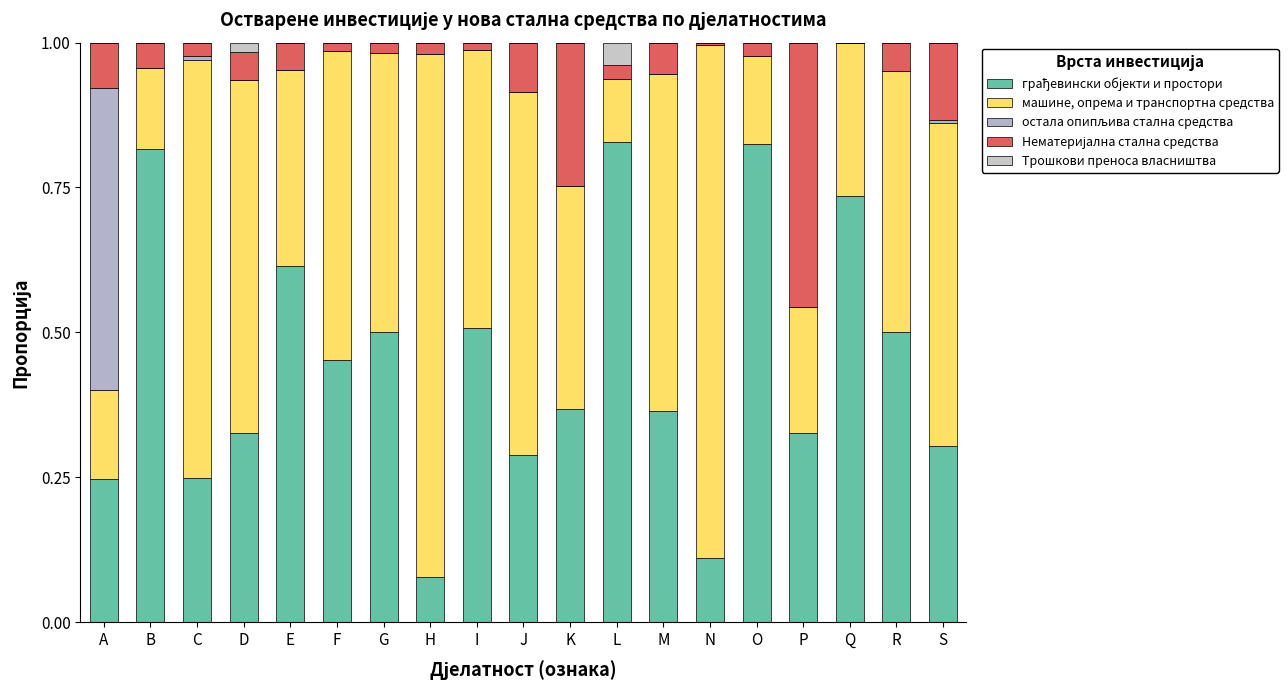

Does the chart contain stacked bars?

Yes